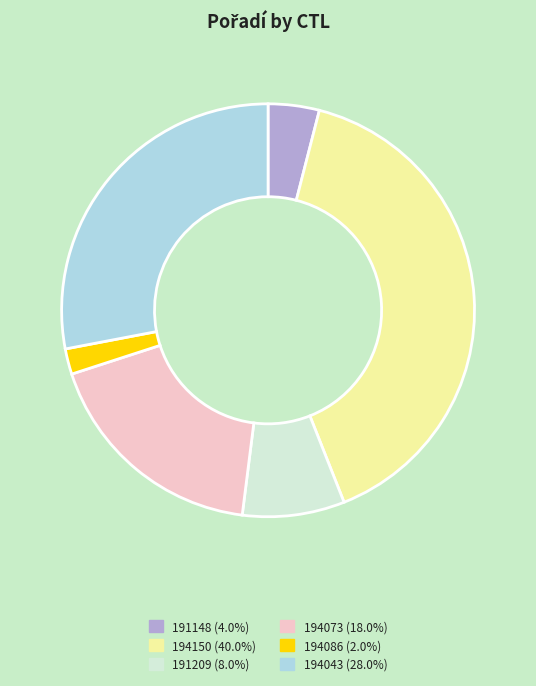

Rank the categories by value from highest to lowest.

194150, 194043, 194073, 191209, 191148, 194086